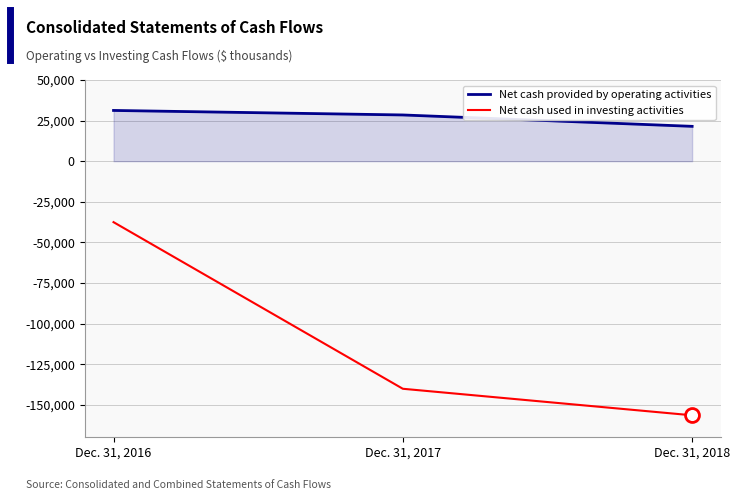

Rank the series by their average value, from highest to lowest.

Net cash provided by operating activities, Net cash used in investing activities